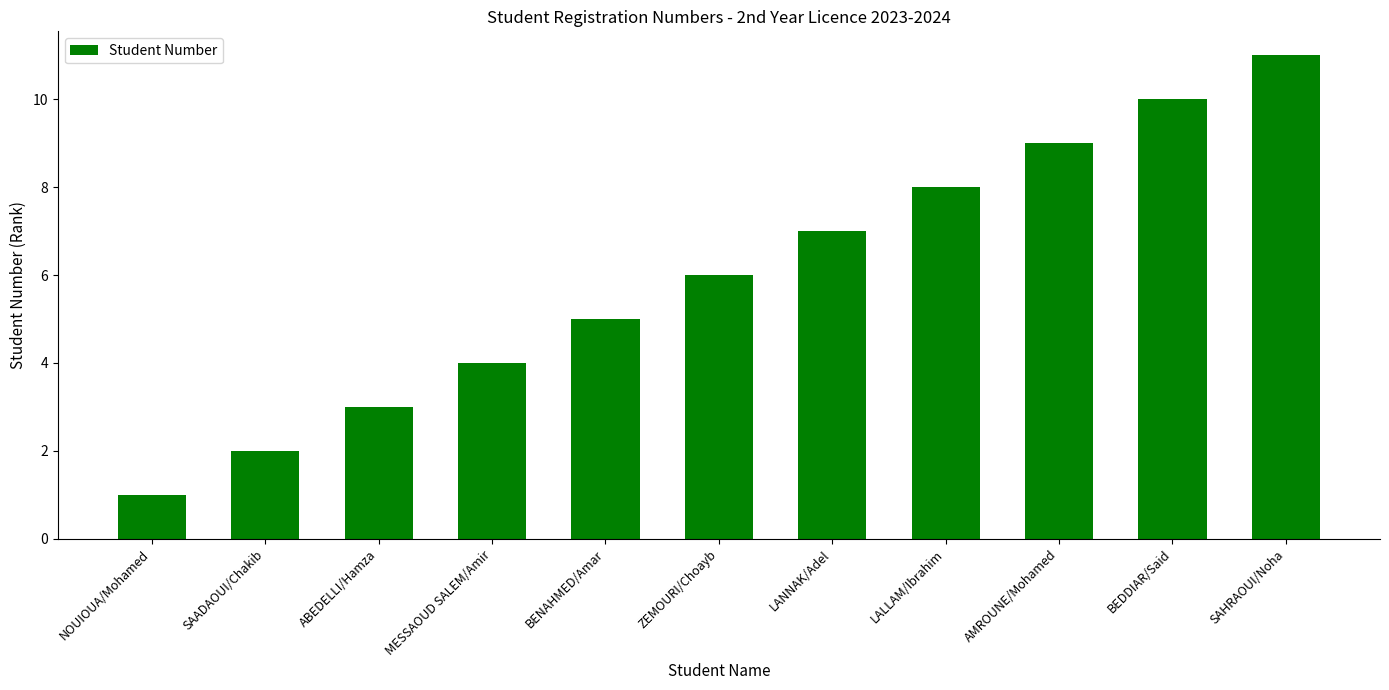

What value does the data have at MESSAOUD SALEM/Amir?

4